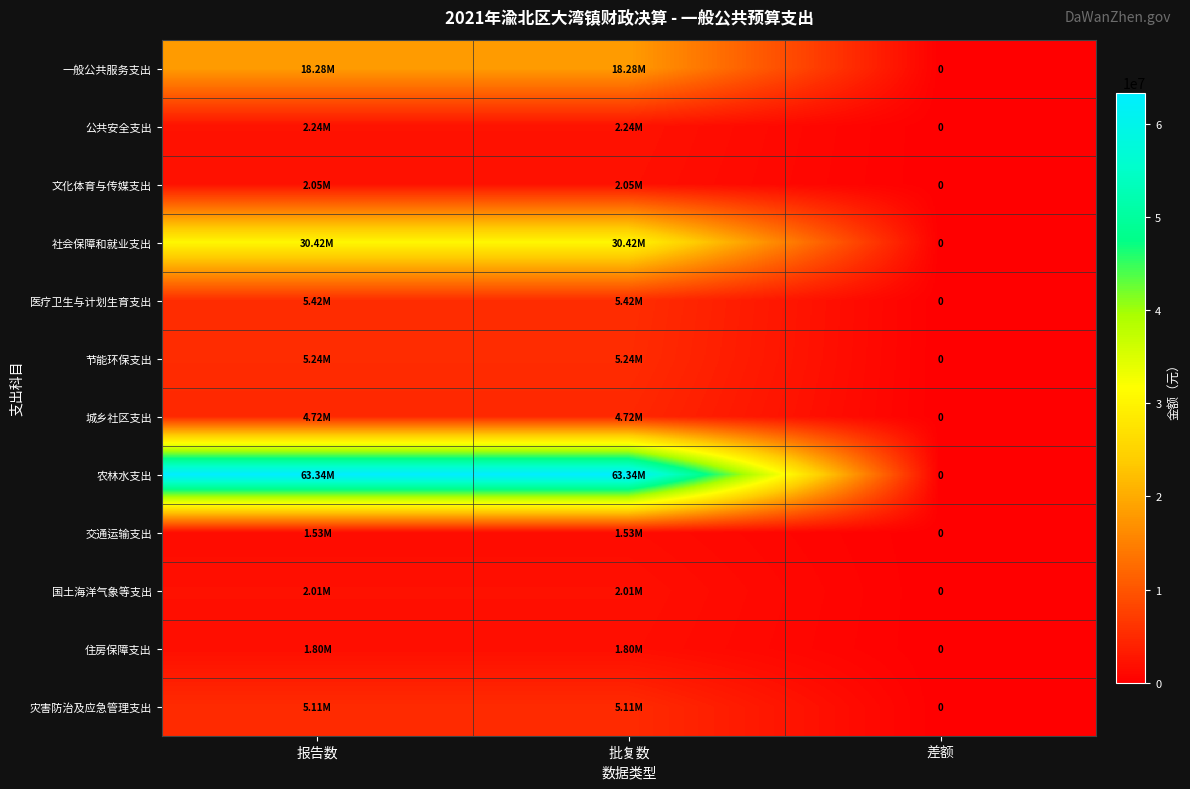

What is the highest value of the 灾害防治及应急管理支出 series?

5114408.6